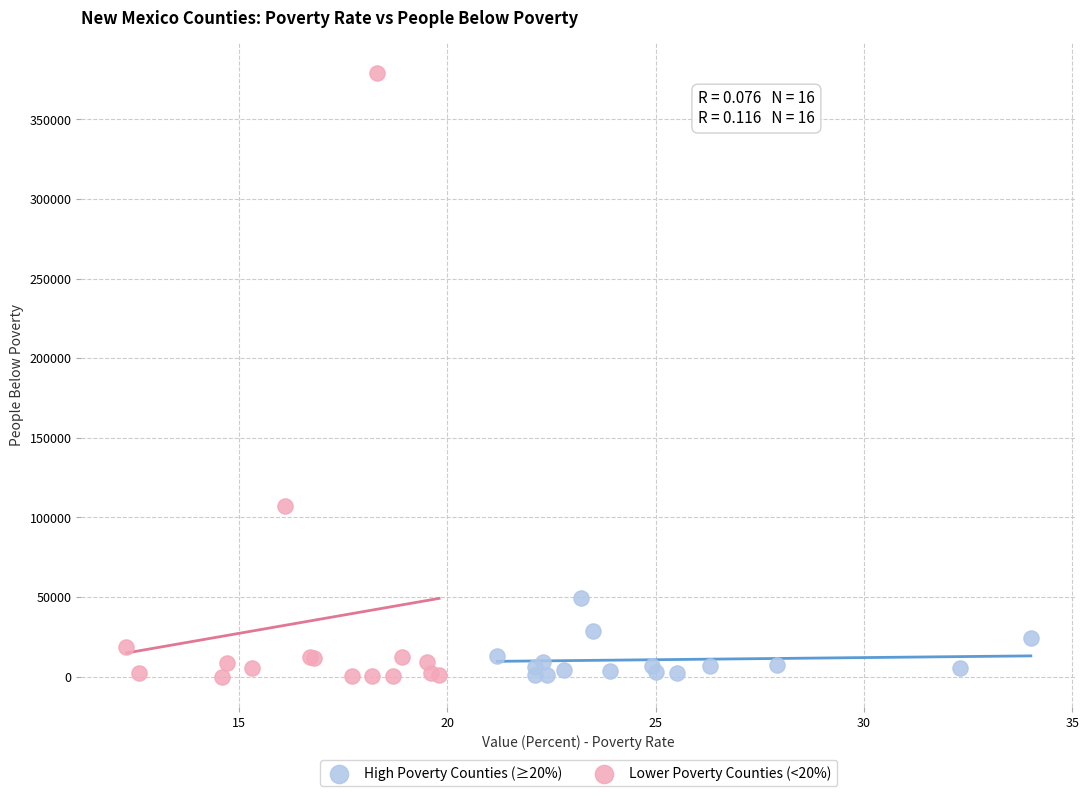

Which series has the largest Y range (max minus min)?

Lower Poverty Counties (<20%)